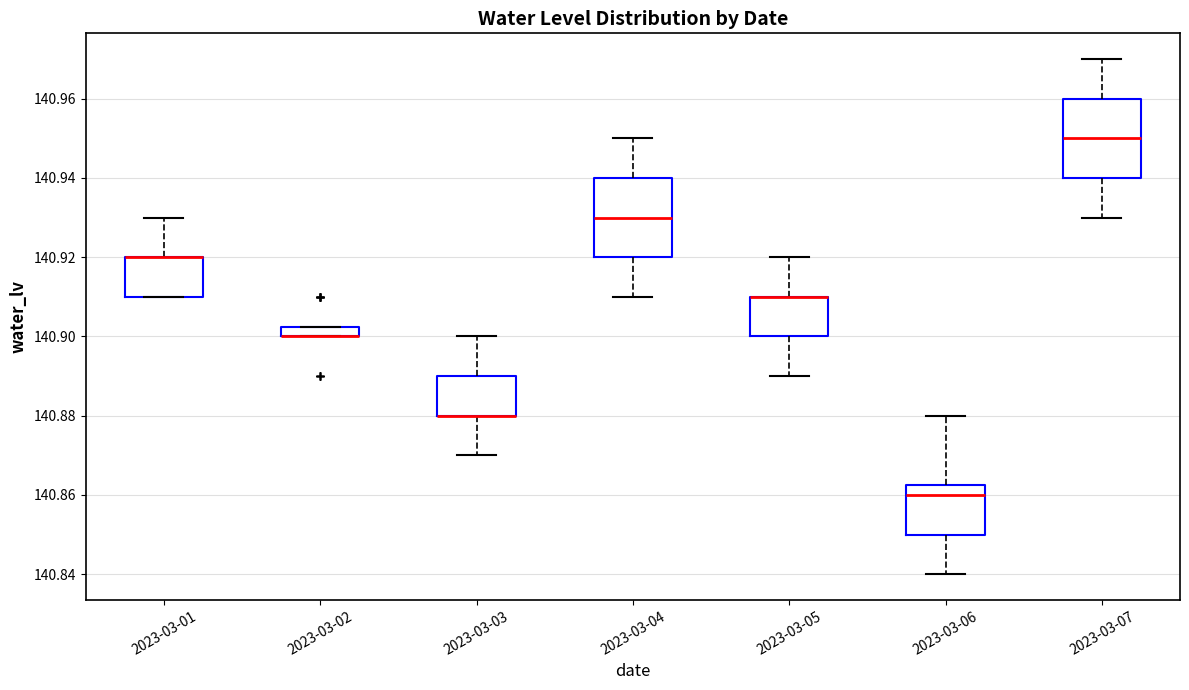

Where does the upper whisker of the box for 2023-03-01 end on the y-axis? The values are not printed on the chart, so give them approximately, as read against the axis.

140.930